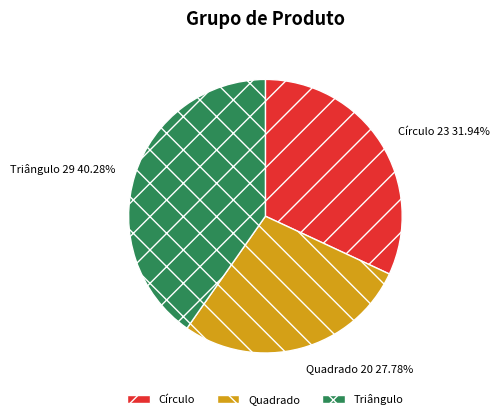

What is the smallest slice in the pie chart?

Quadrado